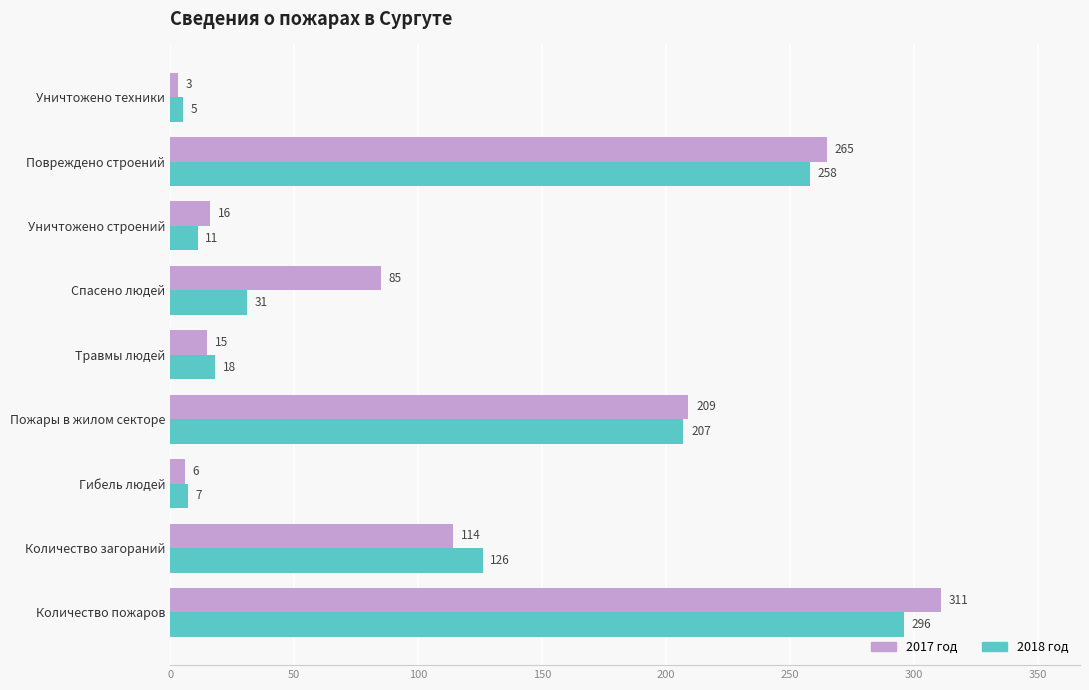

What is the total value across all series at Количество пожаров?

607